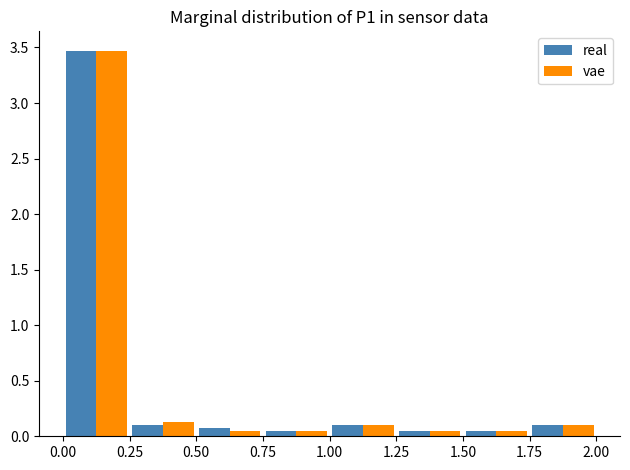

Reading left to right, list every range on the x-axis with the height of the bar of each series over it. The values are not printed on the chart, so give them approximately, as read against the axis.

0.00 to 0.25: real=3.45	vae=3.45
0.25 to 0.50: real=0.10	vae=0.15
0.50 to 0.75: real=0.10	vae=0.05
0.75 to 1.00: real=0.05	vae=0.05
1.00 to 1.25: real=0.10	vae=0.10
1.25 to 1.50: real=0.05	vae=0.05
1.50 to 1.75: real=0.05	vae=0.05
1.75 to 2.00: real=0.10	vae=0.10